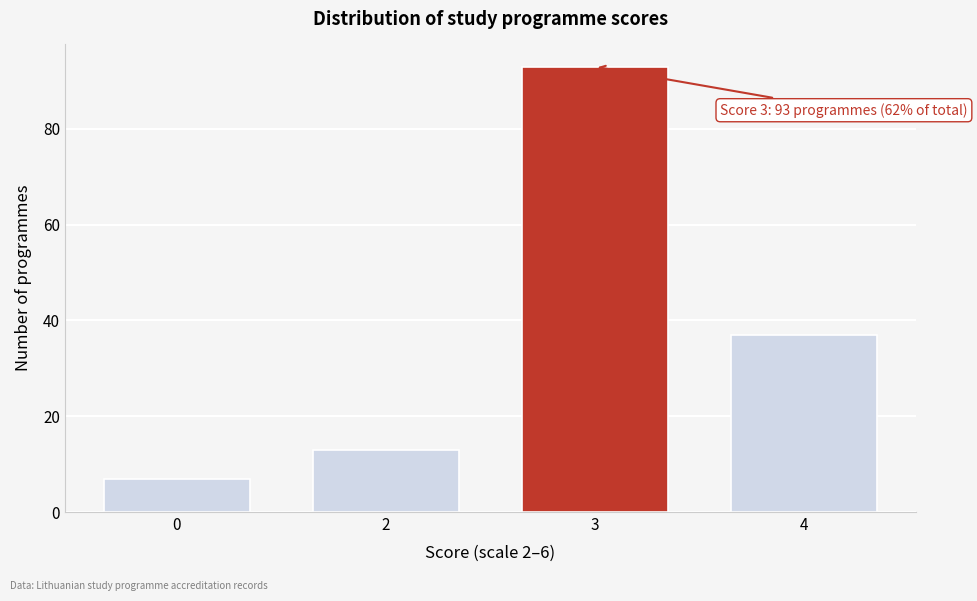

Reading left to right, list all the values displayed in this chart.

7	13	93	37